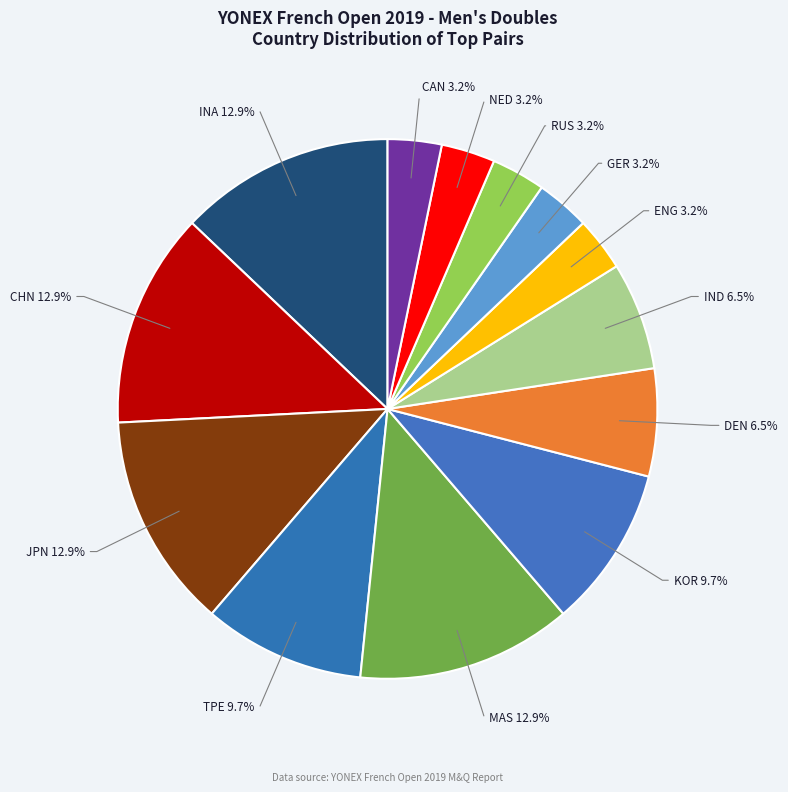

Do JPN and IND together represent more than half of the pie?

No